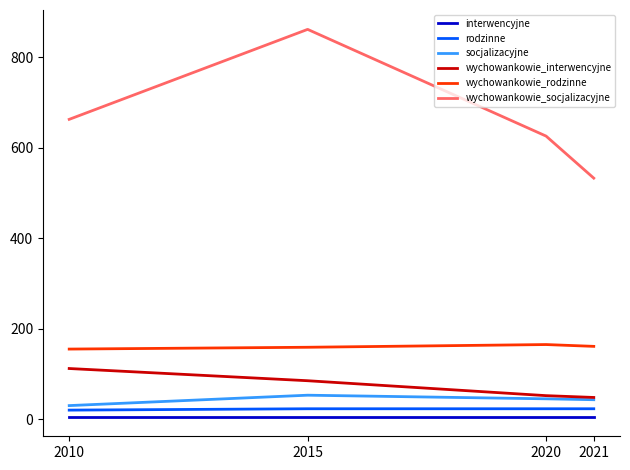

True or false: socjalizacyjne and wychowankowie_rodzinne intersect in this chart.

False